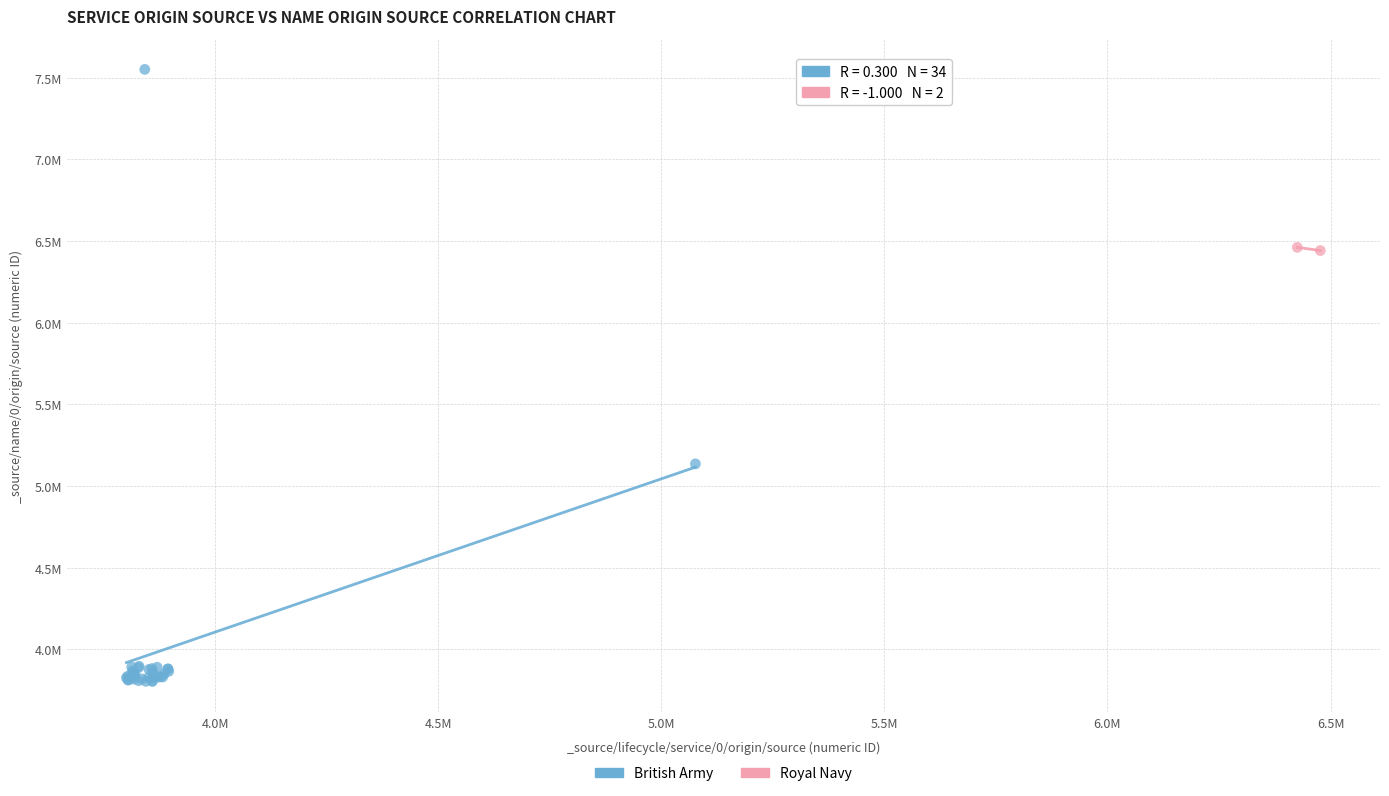

What are all the series names shown in the legend?

British Army, Royal Navy